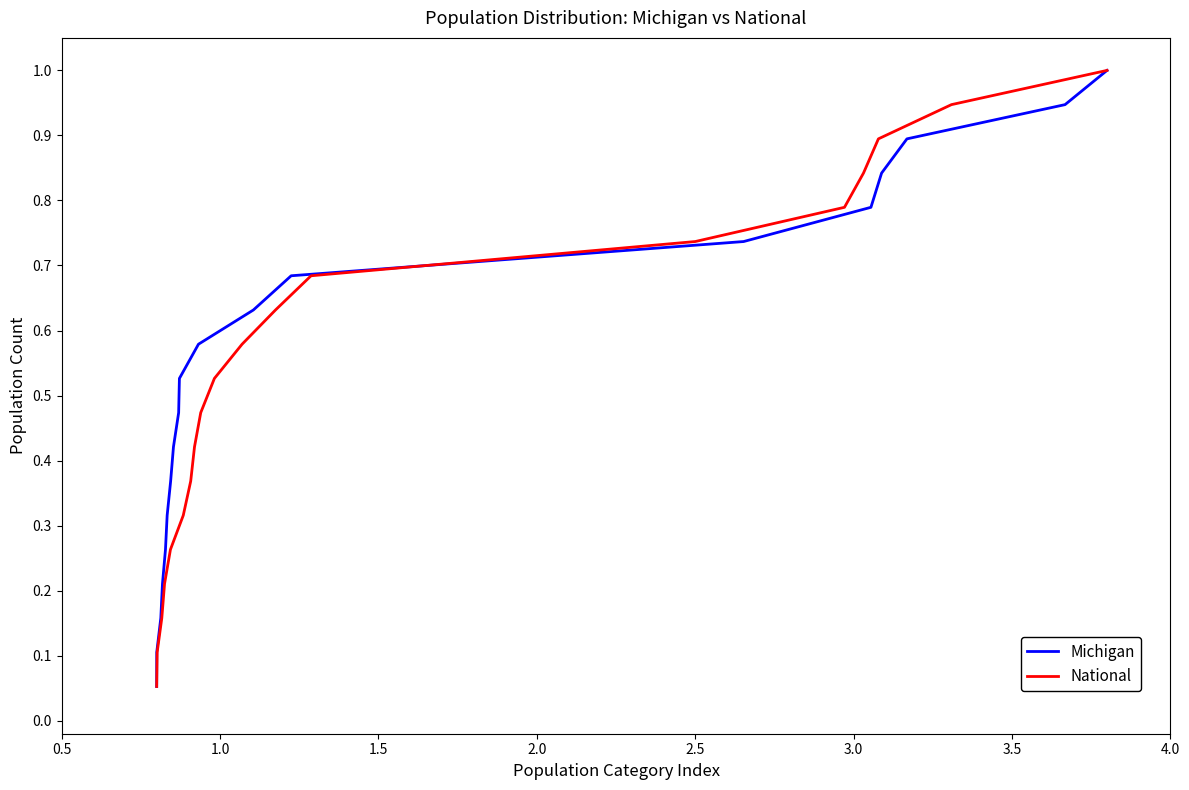

What is the maximum value for Michigan?

1.0